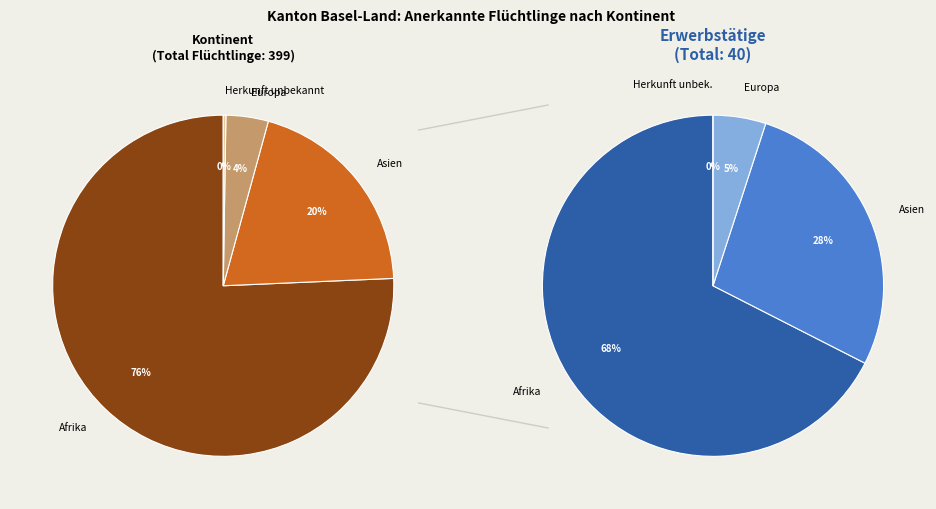

True or false: Europa accounts for 4% of the total.

True